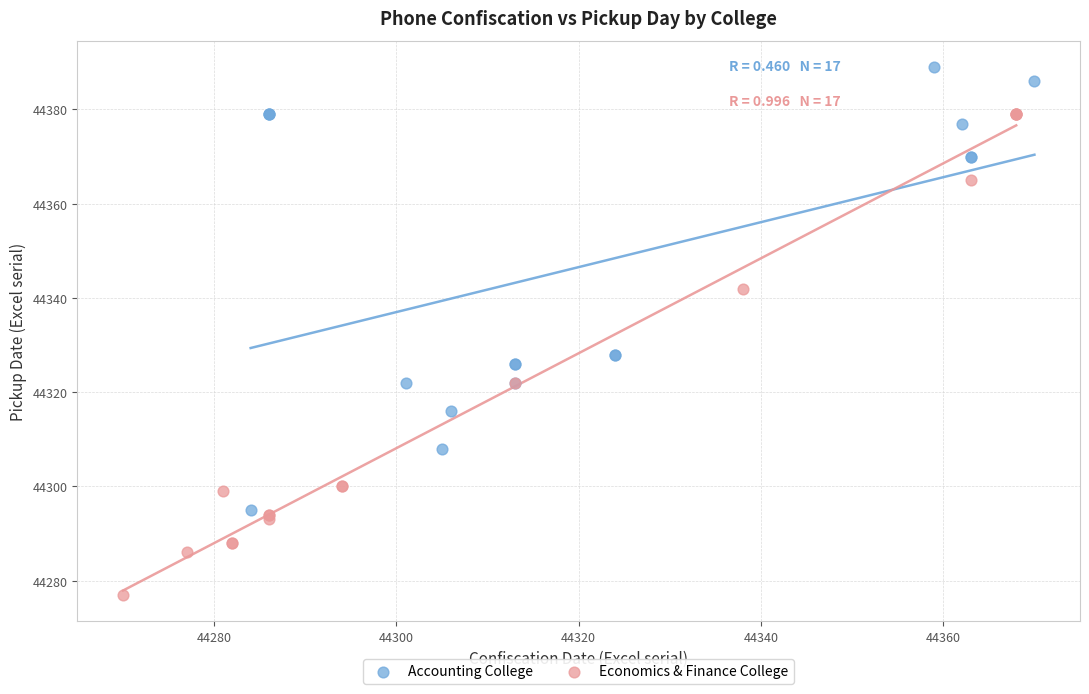

Which series reaches the maximum Y coordinate?

Accounting College